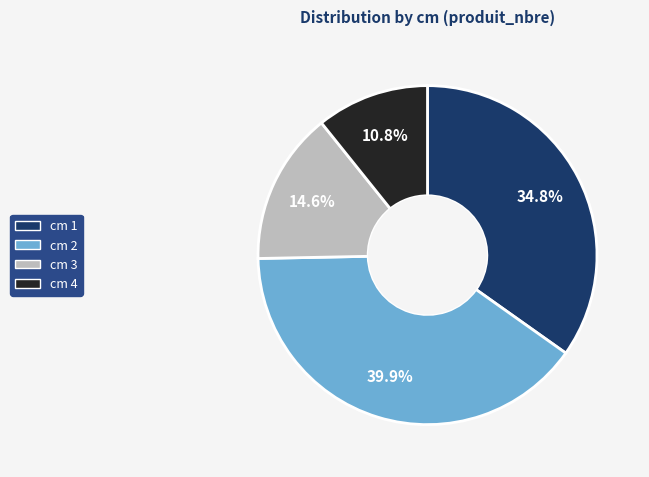

How many segments does this pie chart have?

4